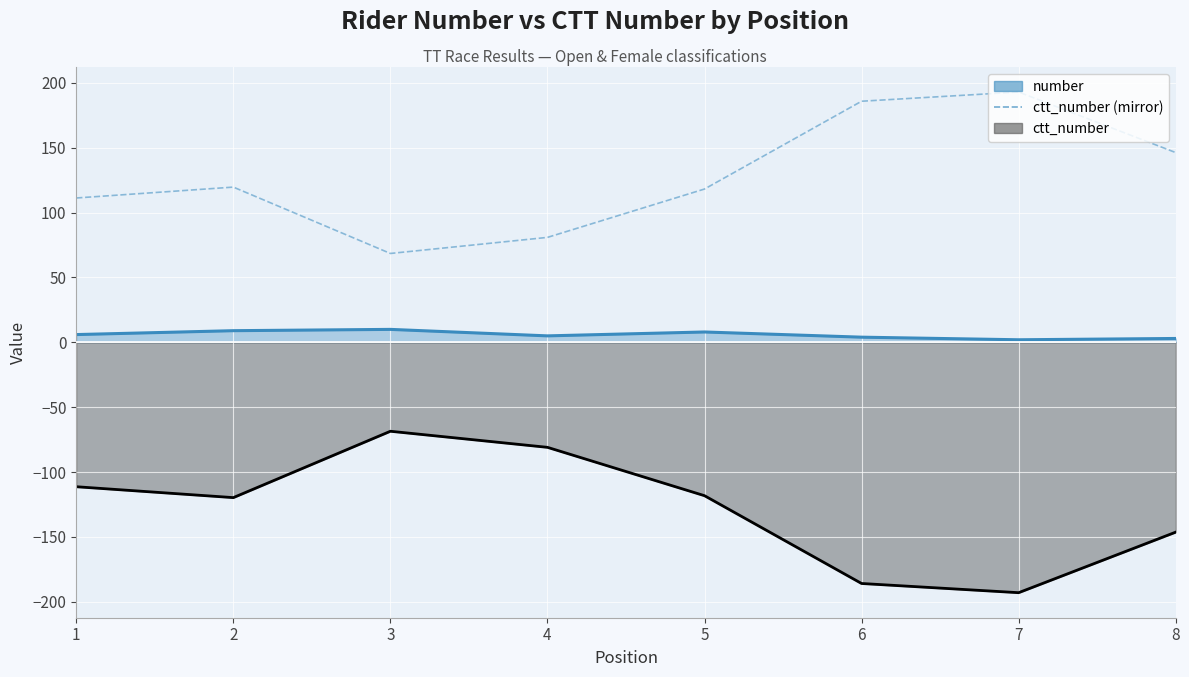

How many lines are shown in the chart?

1